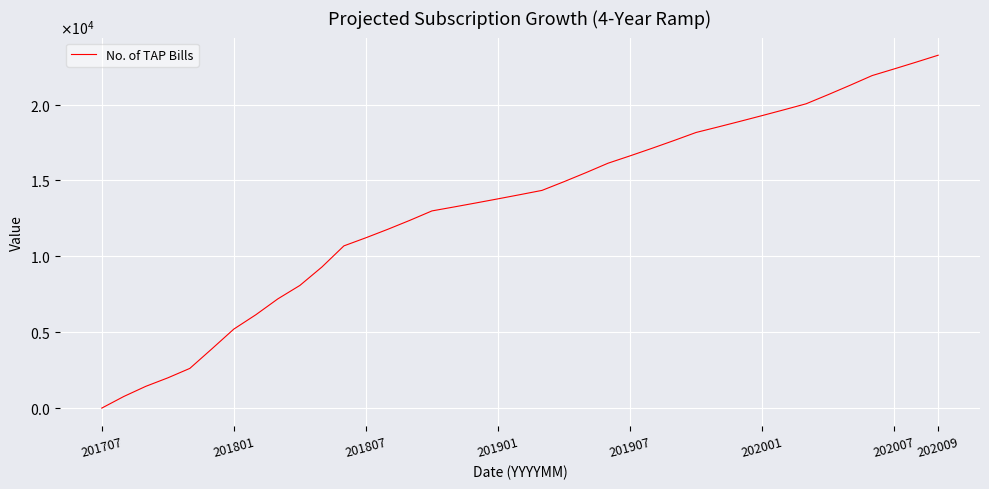

Does the chart have visible grid lines?

Yes